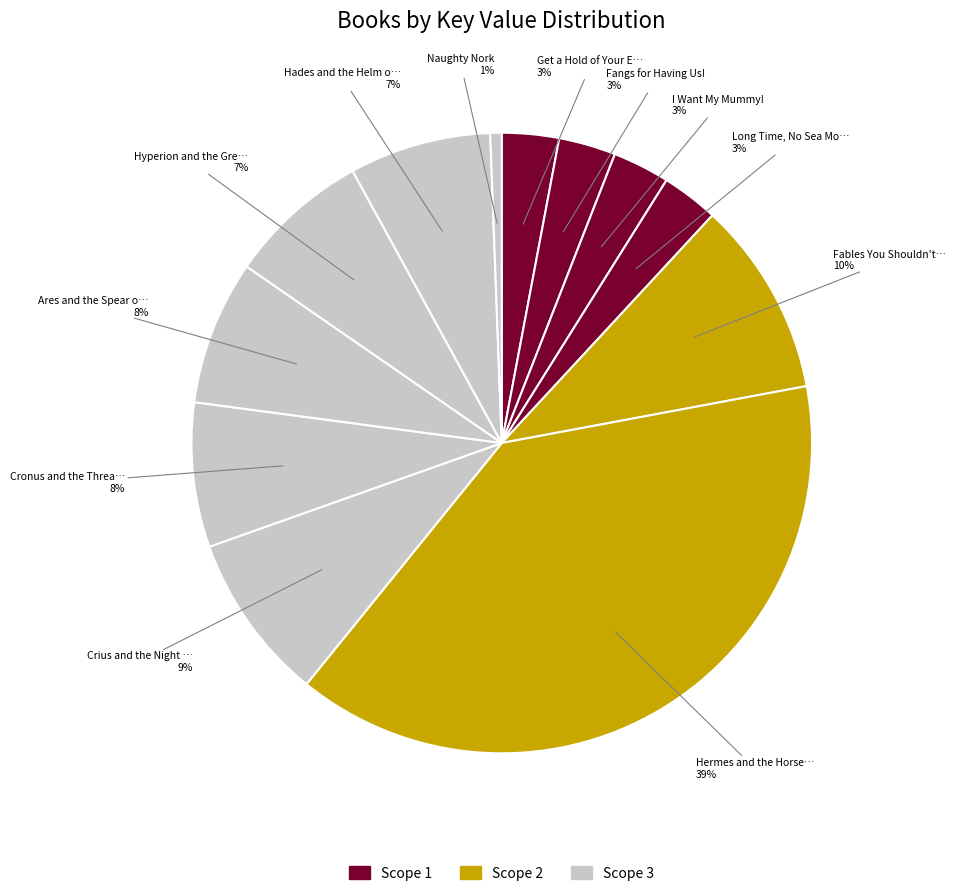

Rank the categories by value from highest to lowest.

Hermes and the Horse with Wings, Fables You Shouldn't Pay Any Attention, Crius and the Night of Fright, Cronus and the Threads of Dread, Ares and the Spear of Fear, Hyperion and the Great Balls of Fire, Hades and the Helm of Darkness, Get a Hold of Your Elf!, Fangs for Having Us!, Long Time, No Sea Monster, I Want My Mummy!, Naughty Nork